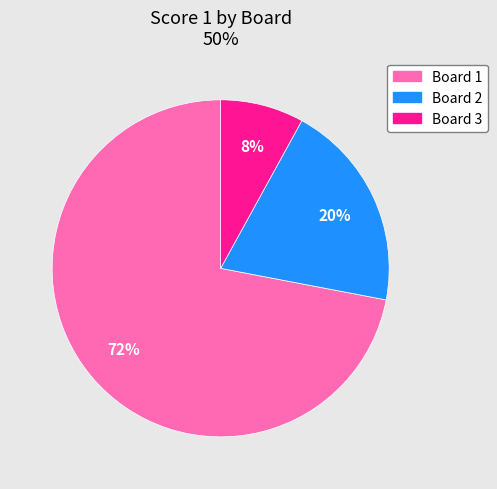

Do Board 2 and Board 3 together represent more than half of the pie?

No